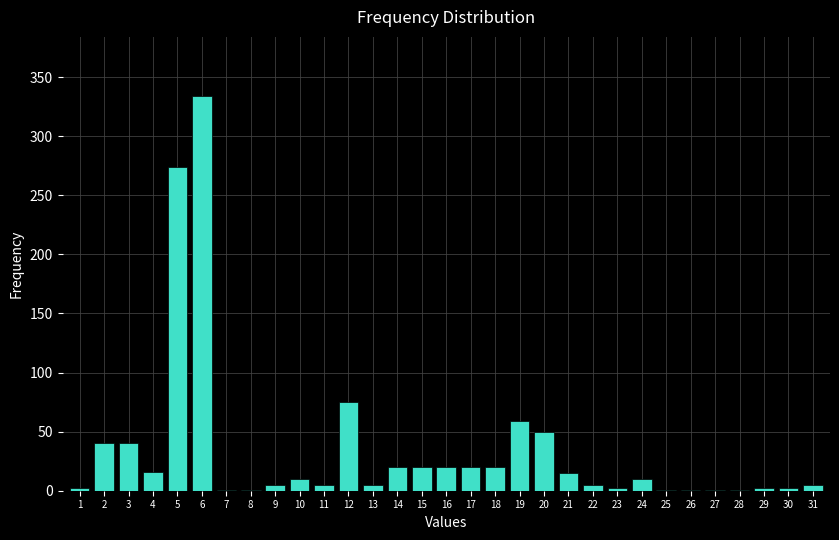

What is the maximum value shown in the chart?

334